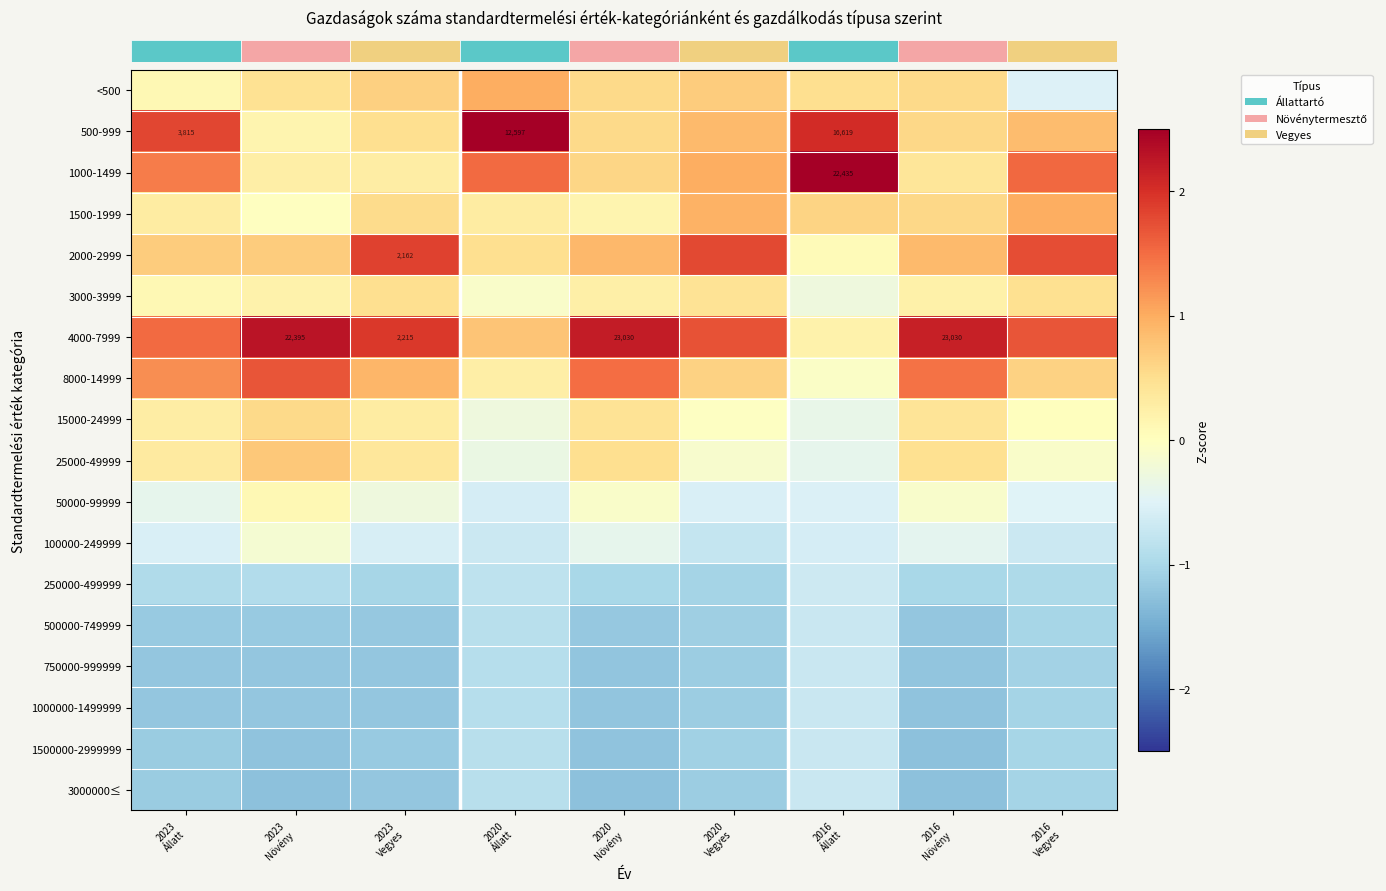

At how many categories does at least one series exceed 0?

9